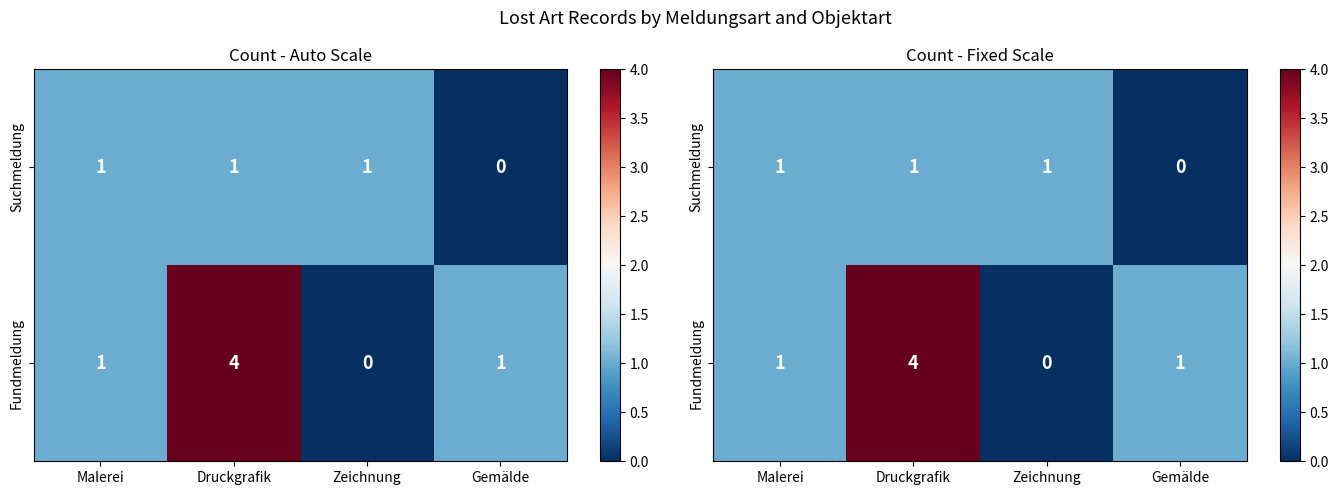

What is the sum of all Suchmeldung values?

3